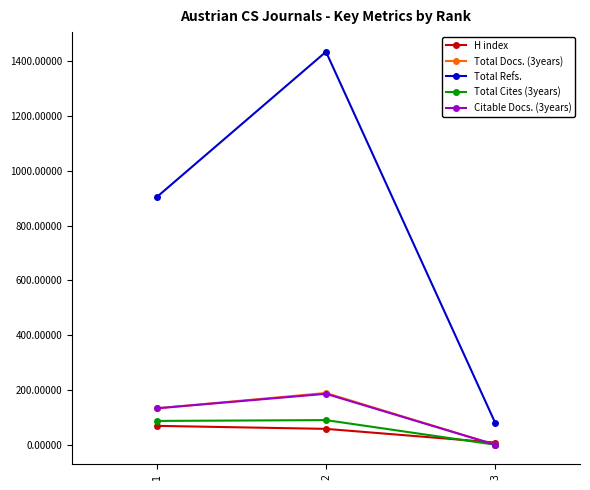

Between 1 and 3, which series saw the biggest shift?

Total Refs.